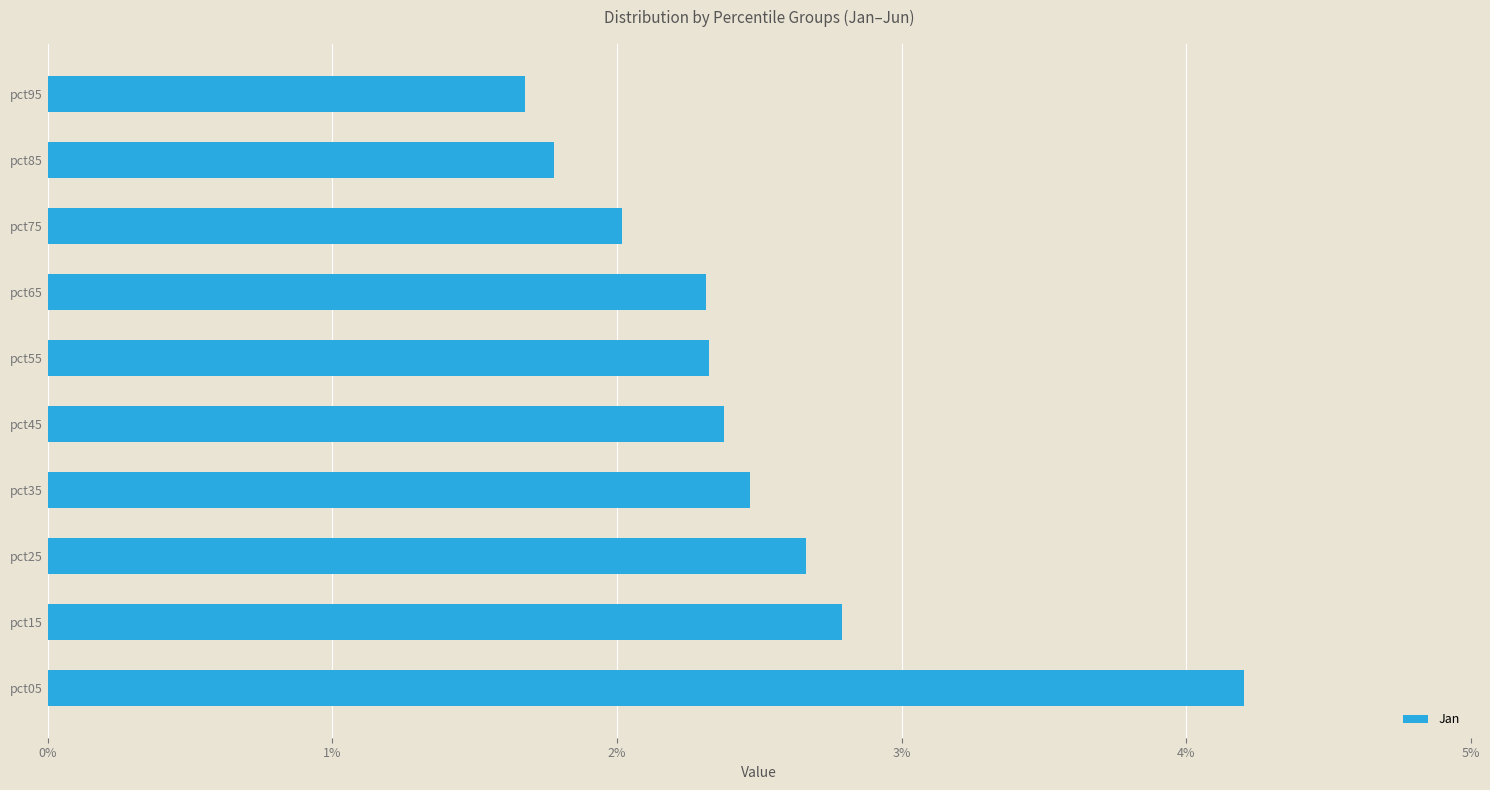

True or false: the data shows 0.6 at pct65.

False